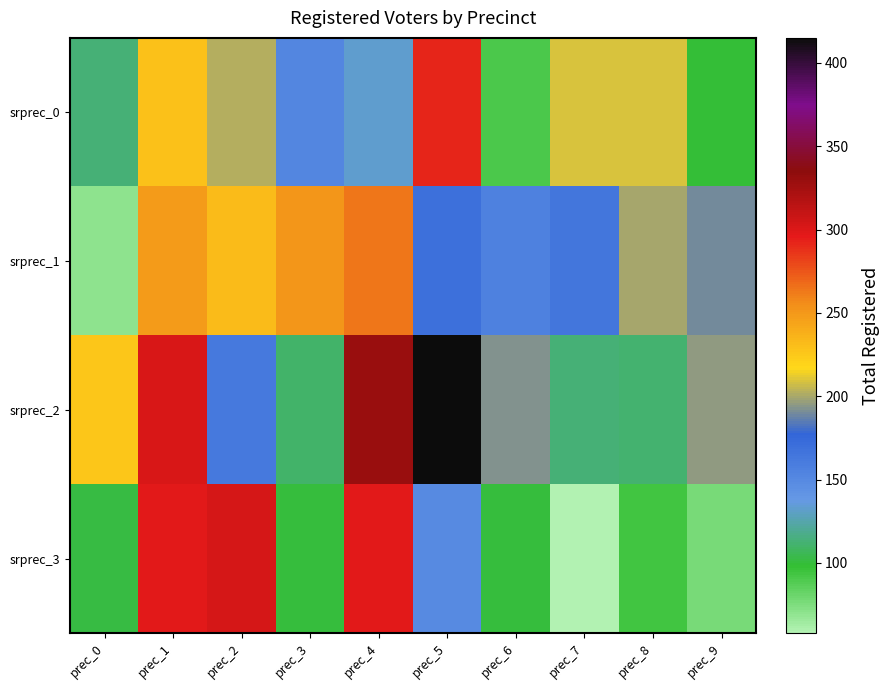

Between prec_1 and prec_5, which series saw the biggest shift?

srprec_3